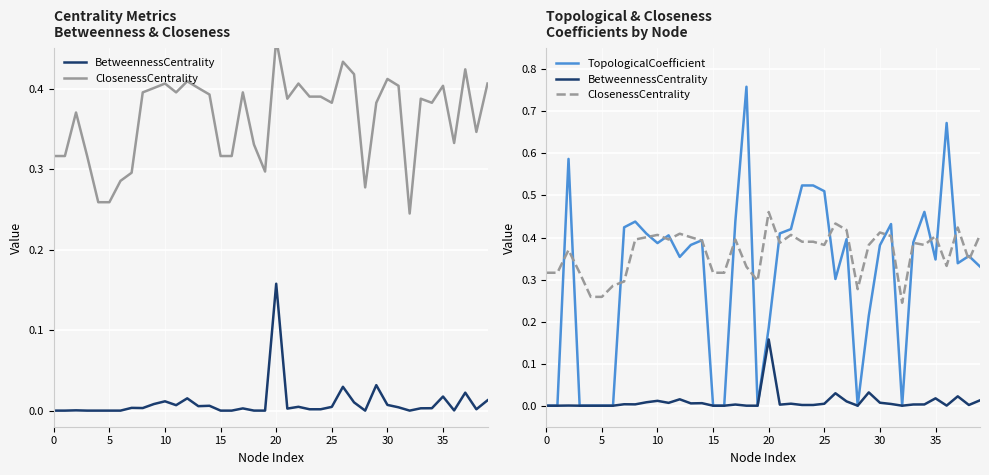

True or false: TopologicalCoefficient has more than 0 points higher than both neighbors.

True